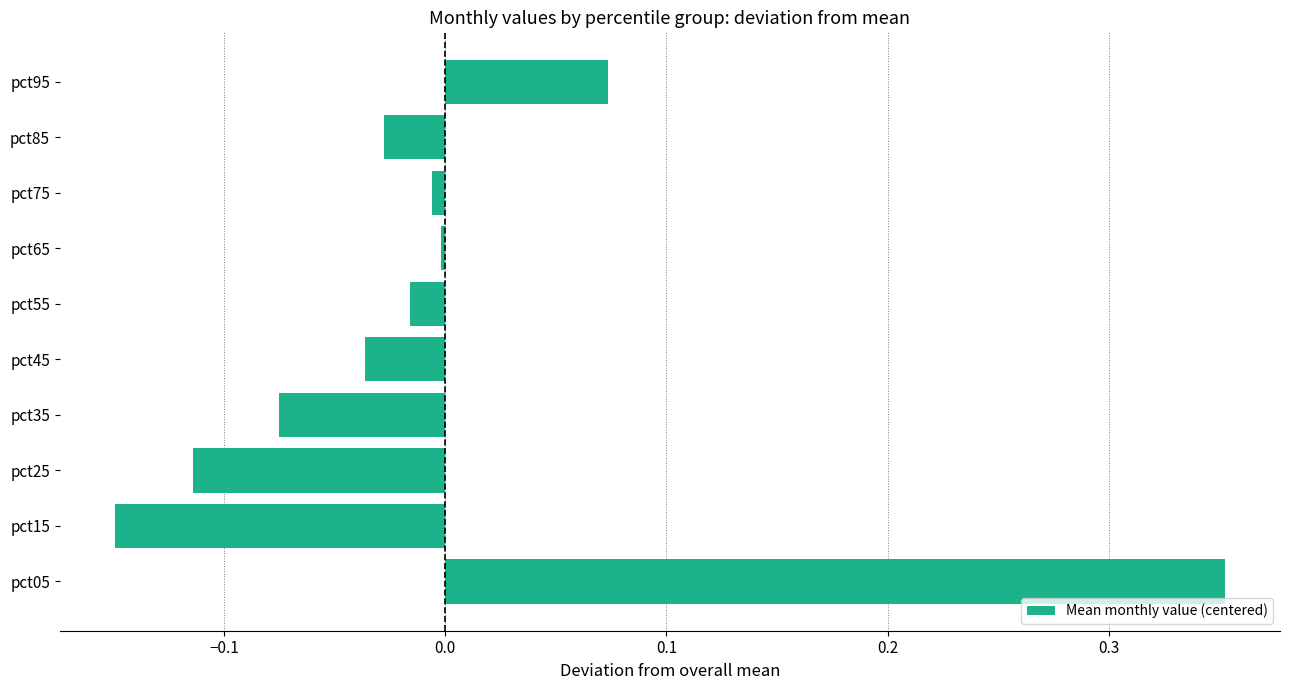

Are the bars grouped side by side (vs. stacked)?

No